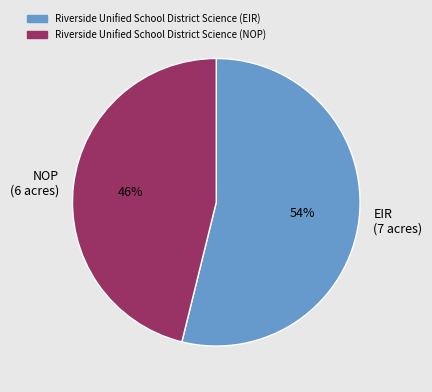

Which slice is the largest?

EIR (7 acres)